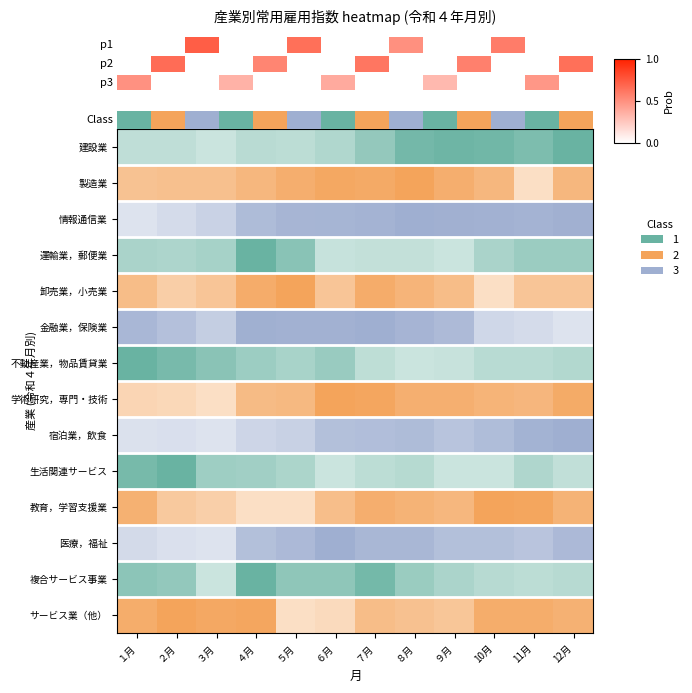

What is the difference between the values at ９月 and ４月?

0.5